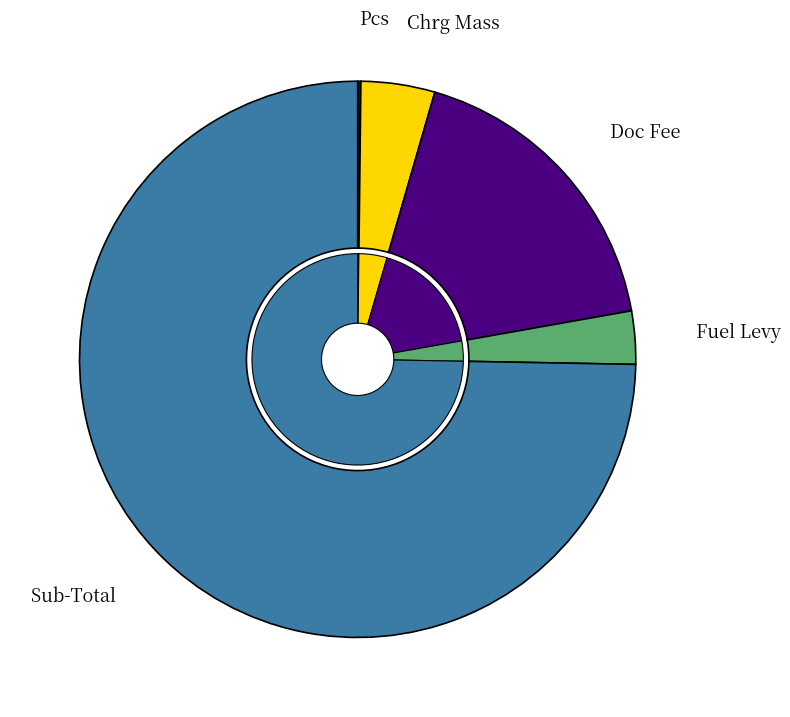

The VAT slice represents 14% of the pie. True or false?

False